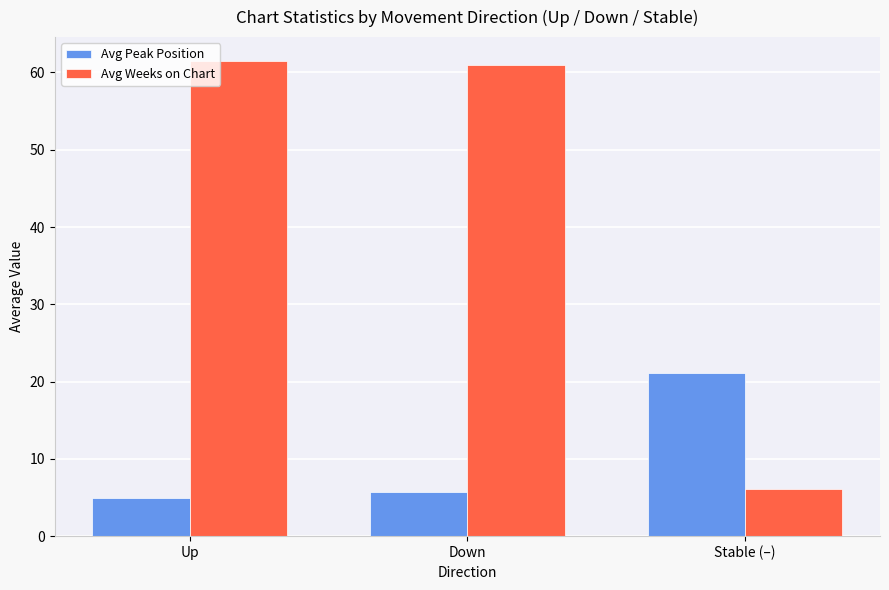

True or false: Avg Peak Position has a value of 3.6 at Down.

False